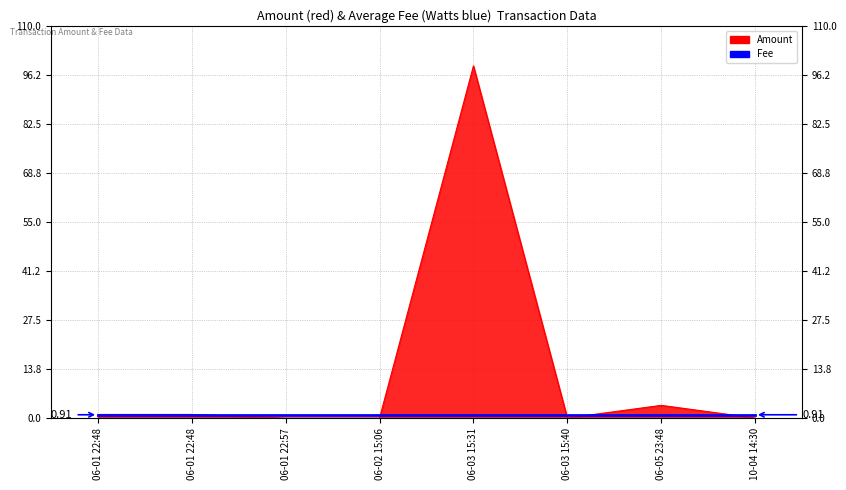

Reading right to left, extract all data points from this chart.

0.0	3.6	0.0	98.8	0.0	0.0	1.0	1.0